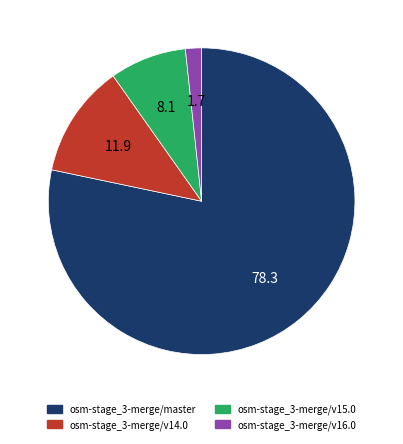

How many slices are in this pie chart?

4